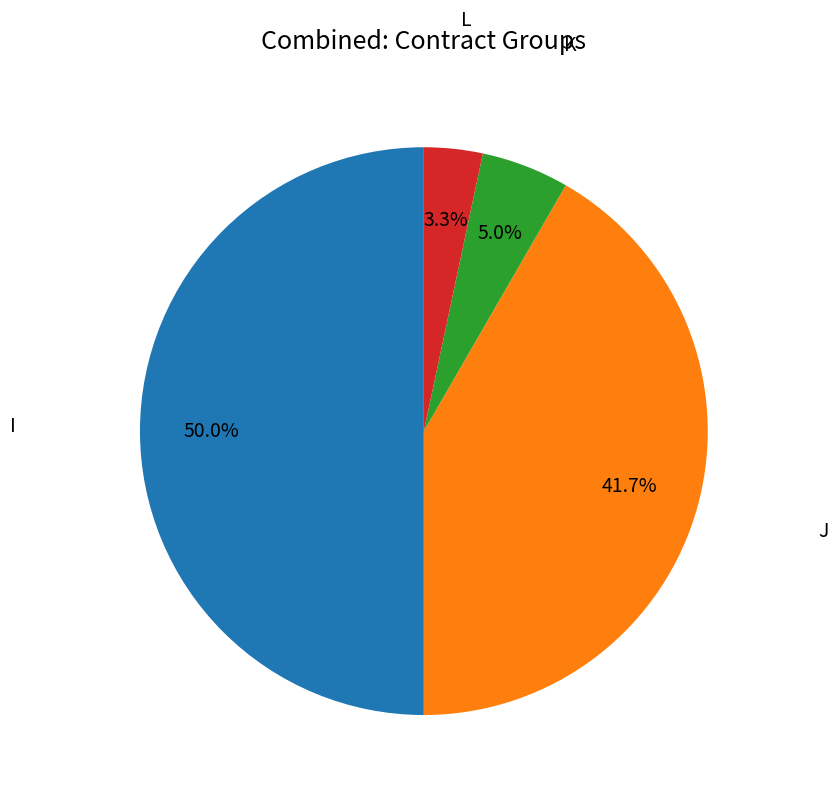

To the nearest percent, what is the combined percentage of J and K?

47%